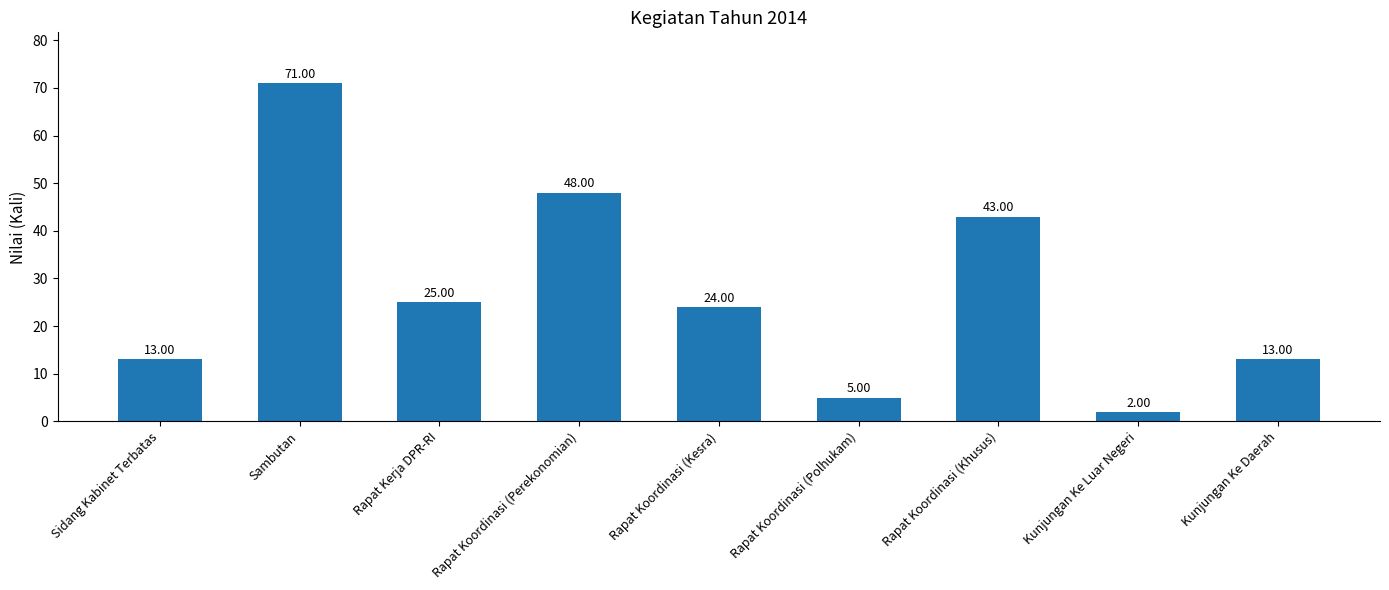

Where is the data nearest to the value 36?

Rapat Koordinasi (Khusus)